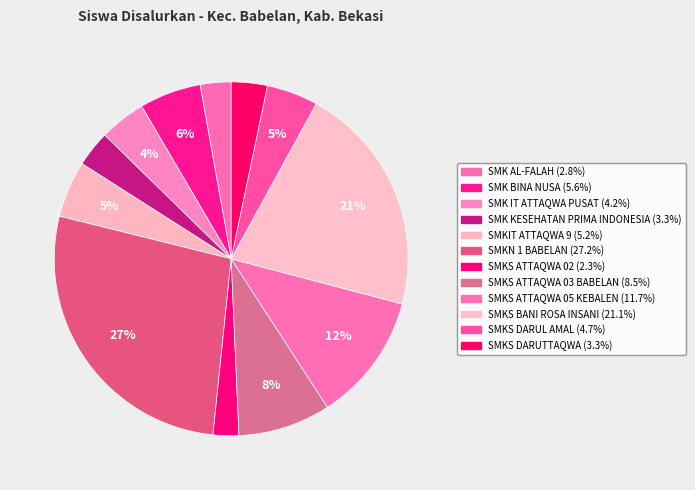

The SMKS DARUL AMAL slice represents 1% of the pie. True or false?

False